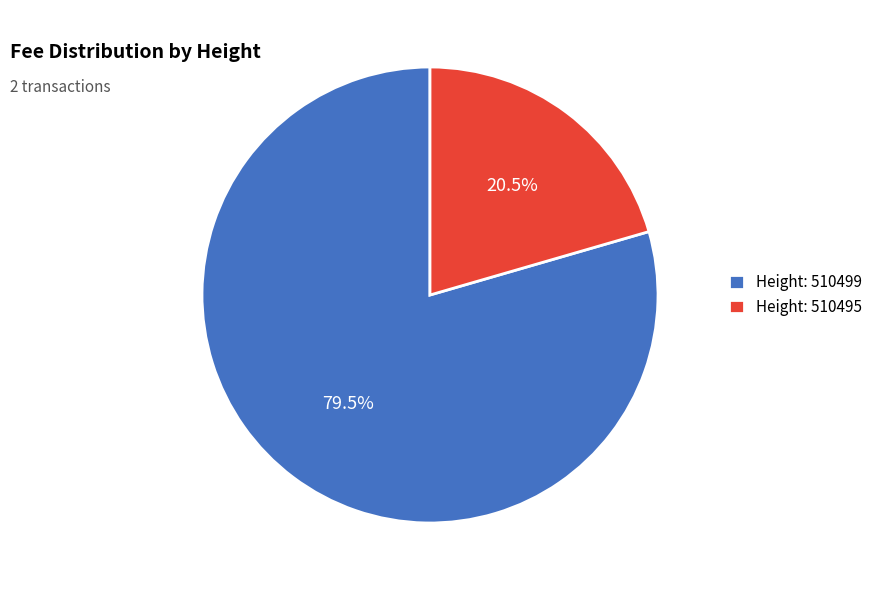

Is Height: 510495 the majority of the pie?

No